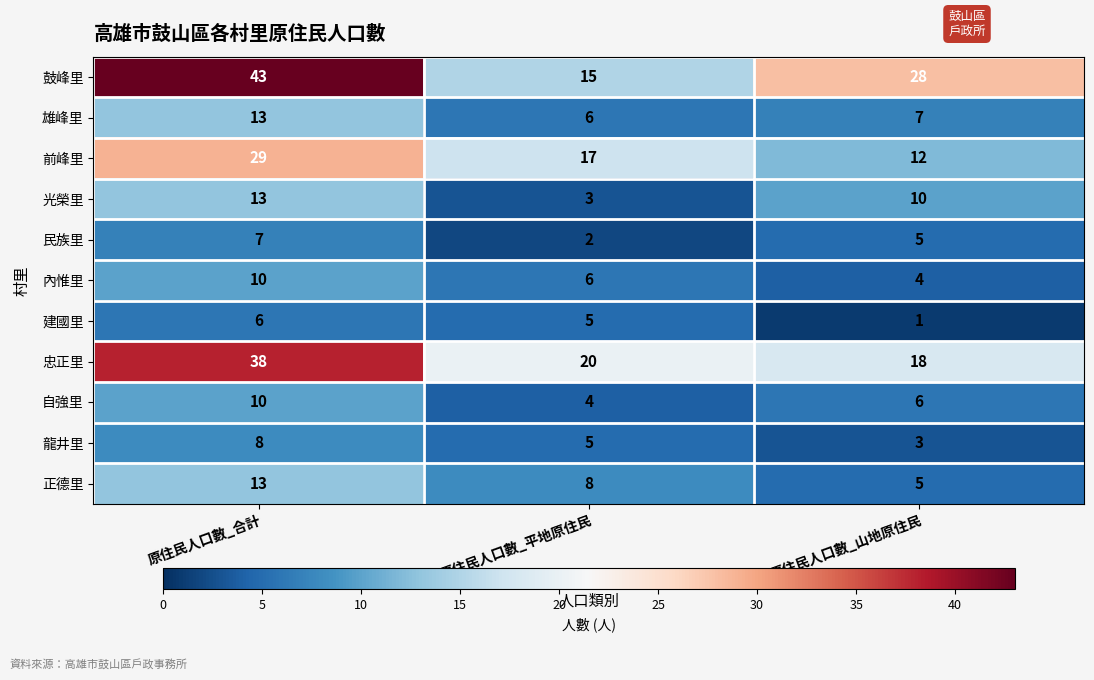

Where is 雄峰里 nearest to the value 9?

原住民人口數_山地原住民